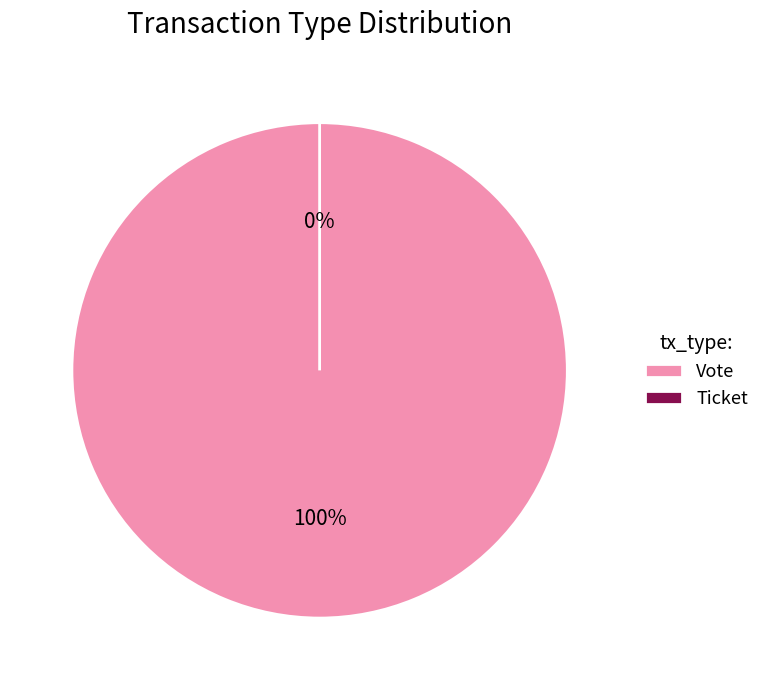

What is the largest slice in the pie chart?

Vote